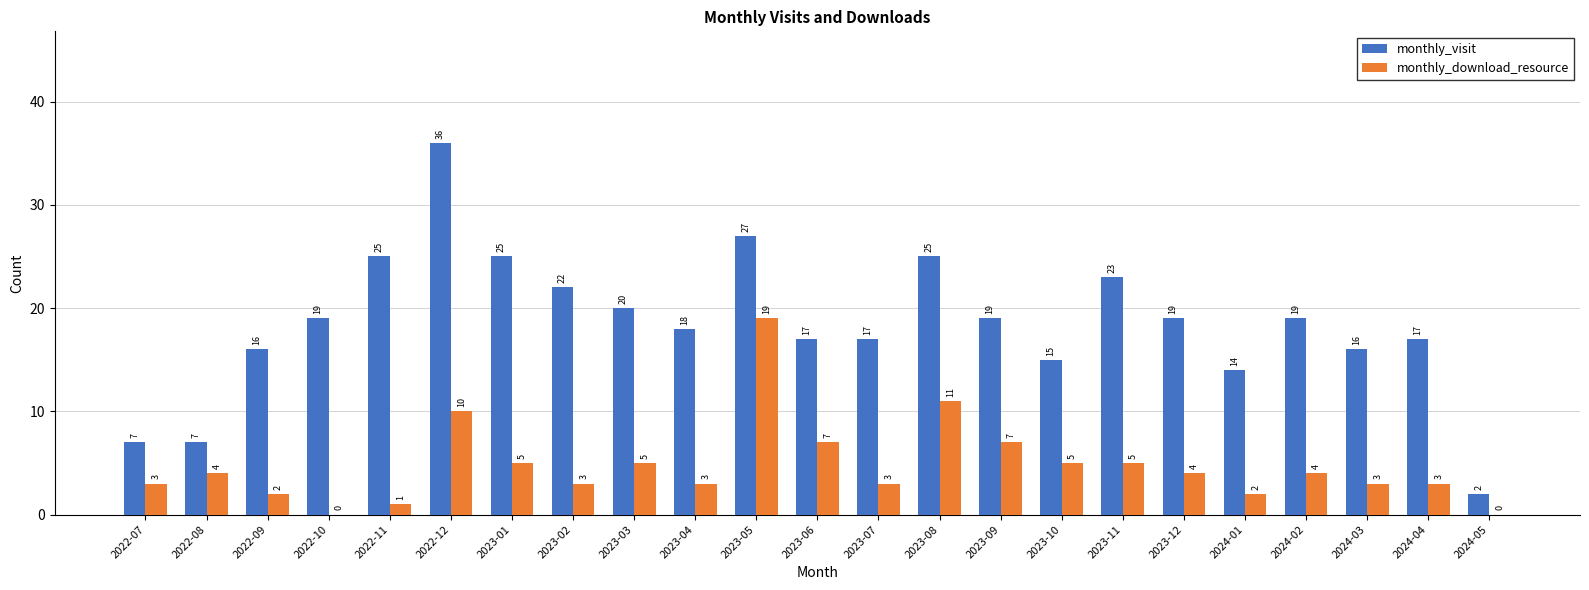

The value of monthly_visit at 2023-11 is 38. True or false?

False